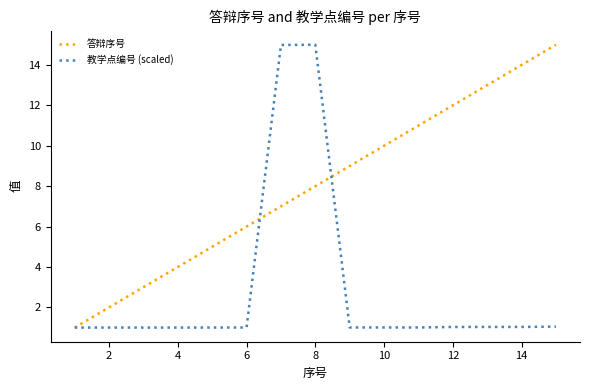

Rank the series by their average value, from highest to lowest.

答辩序号, 教学点编号 (scaled)